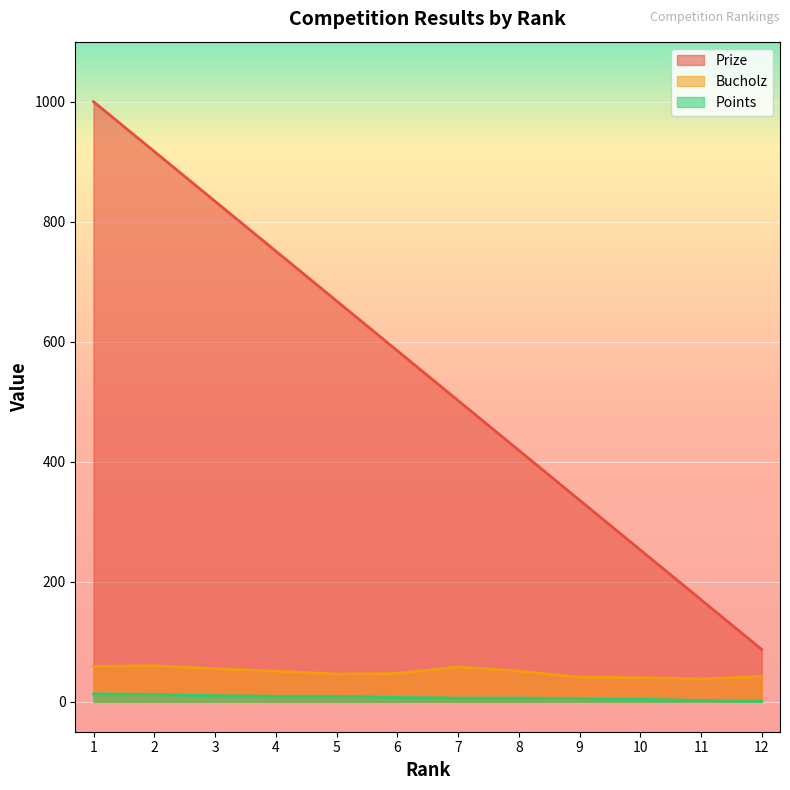

At which category does Bucholz reach its first local peak?

2